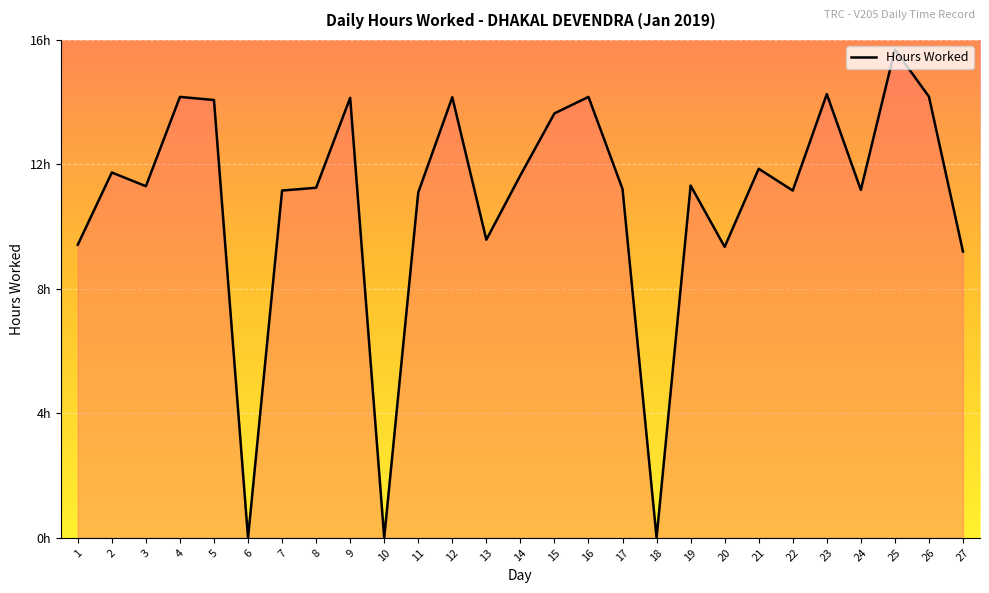

Does the chart have visible grid lines?

Yes